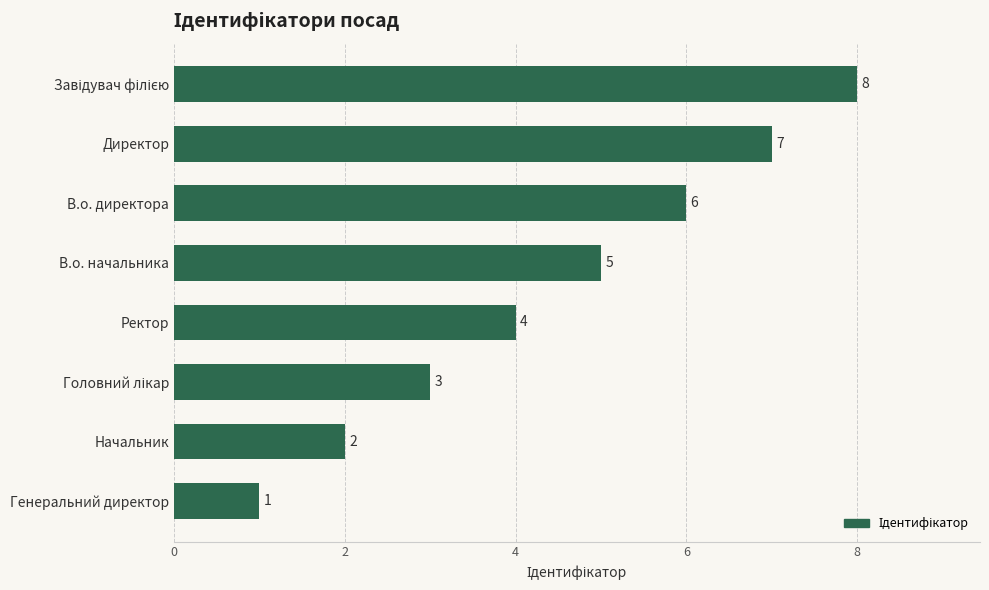

What is the difference between the second highest and minimum values?

6